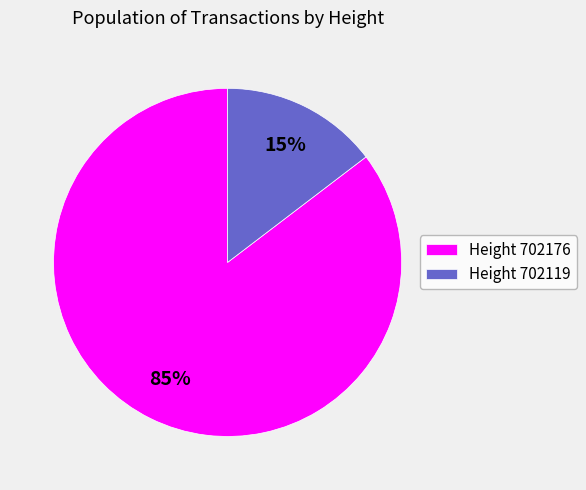

Which has a higher value, Height 702176 or Height 702119?

Height 702176